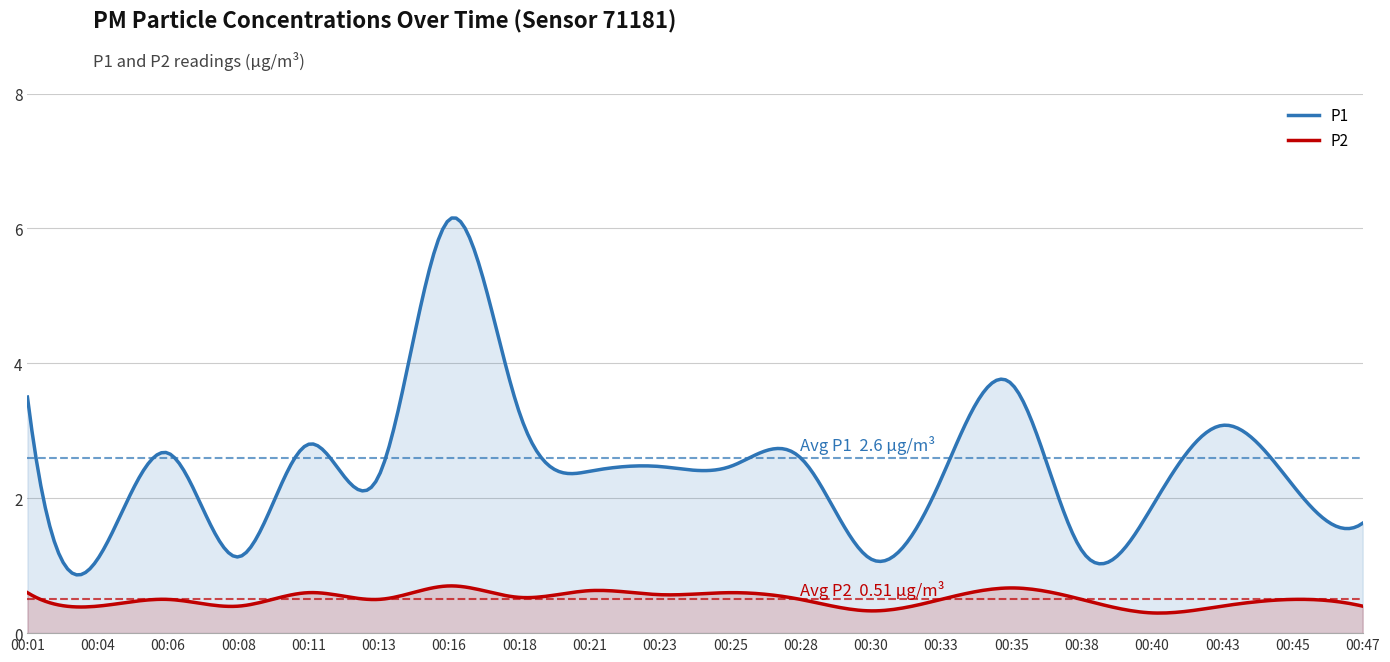

True or false: P2 and P1 intersect in this chart.

False